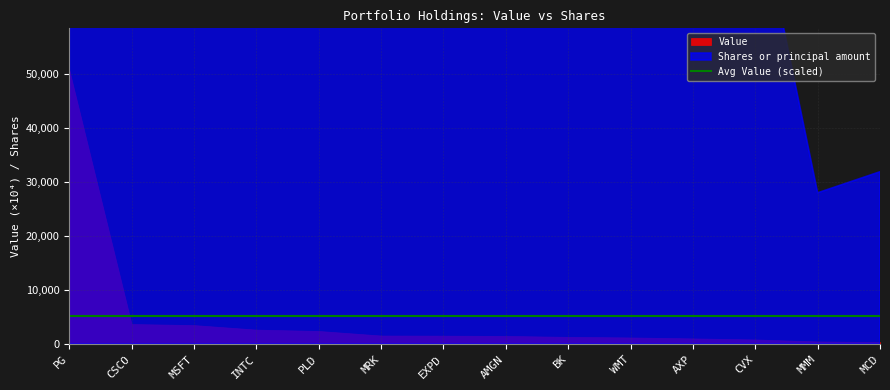

How many data points in Value are above 15631000?

6